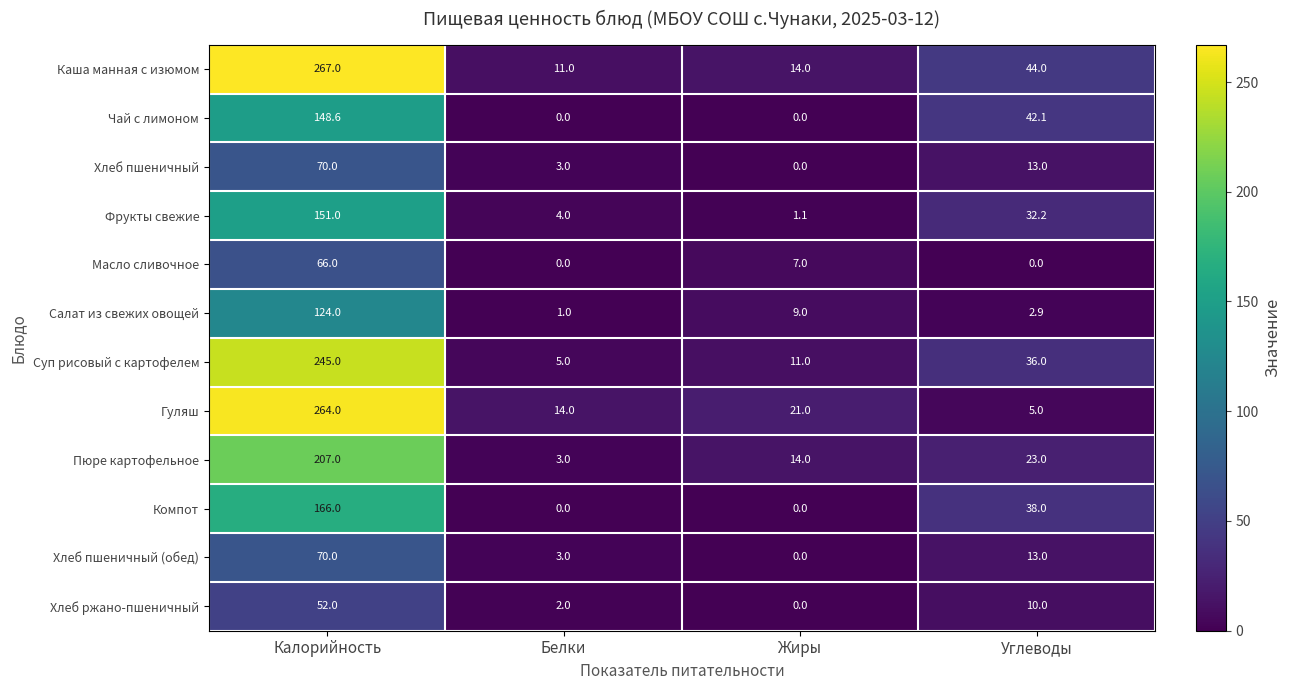

Which category has the lowest value in the Пюре картофельное series?

Белки